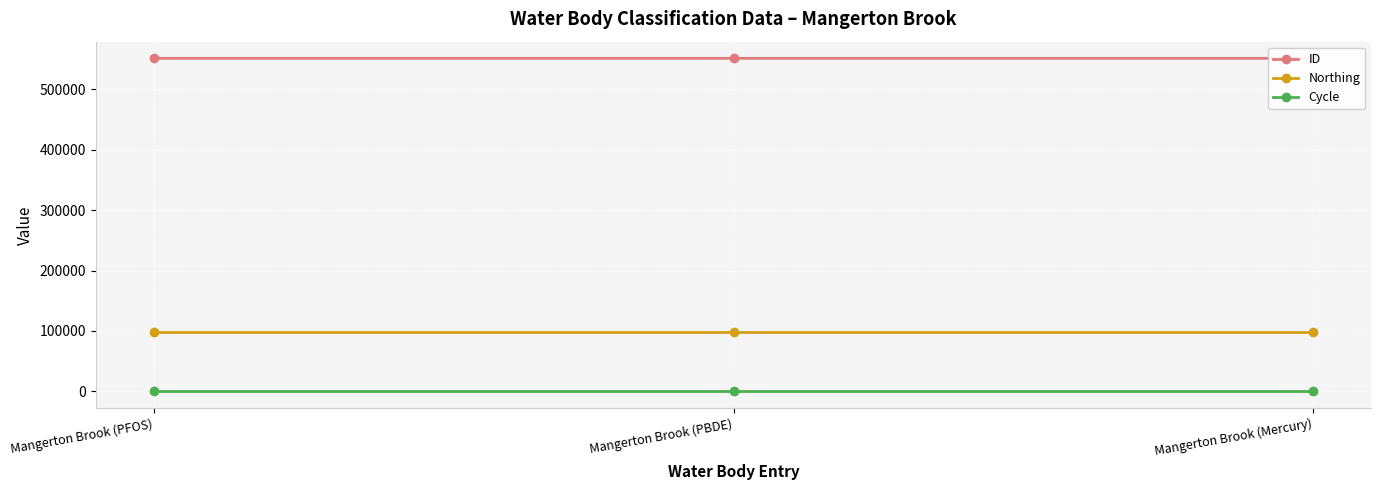

What is the spread (max minus min) of values at Mangerton Brook (PBDE)?

551633